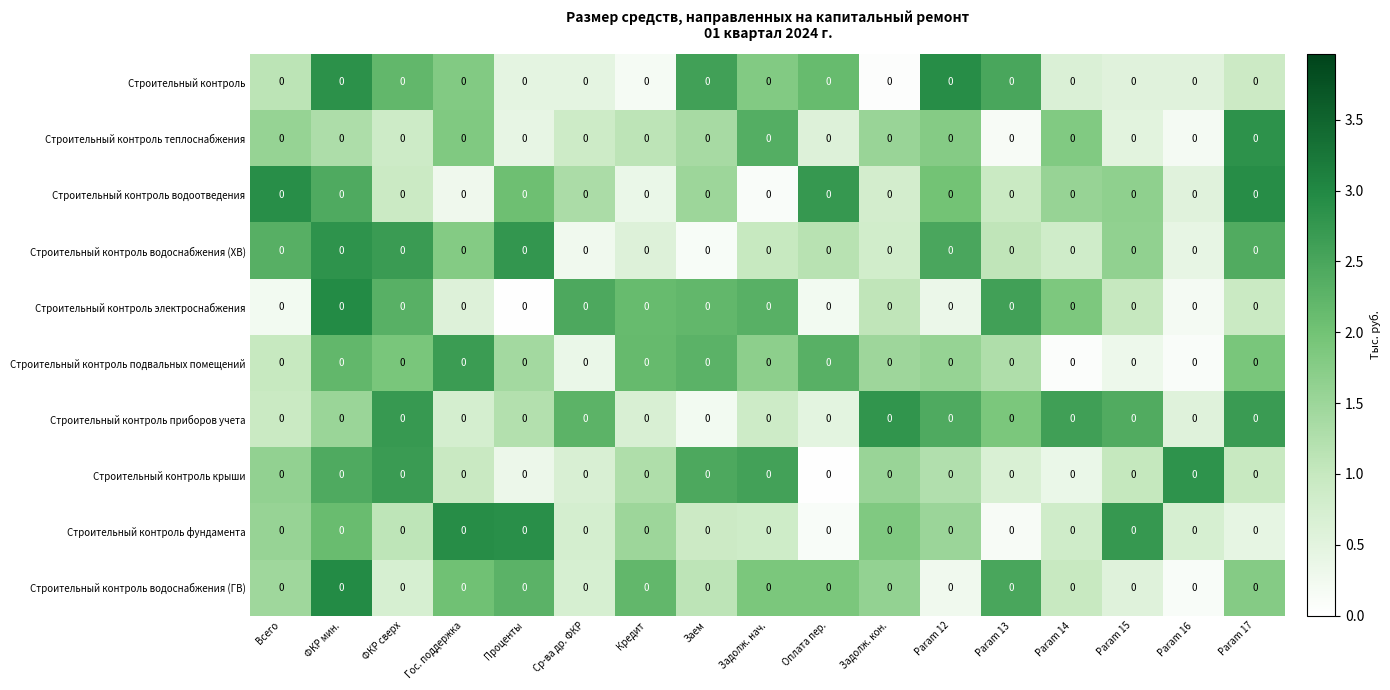

Read the Строительный контроль подвальных помещений value at Param 17.

1.9